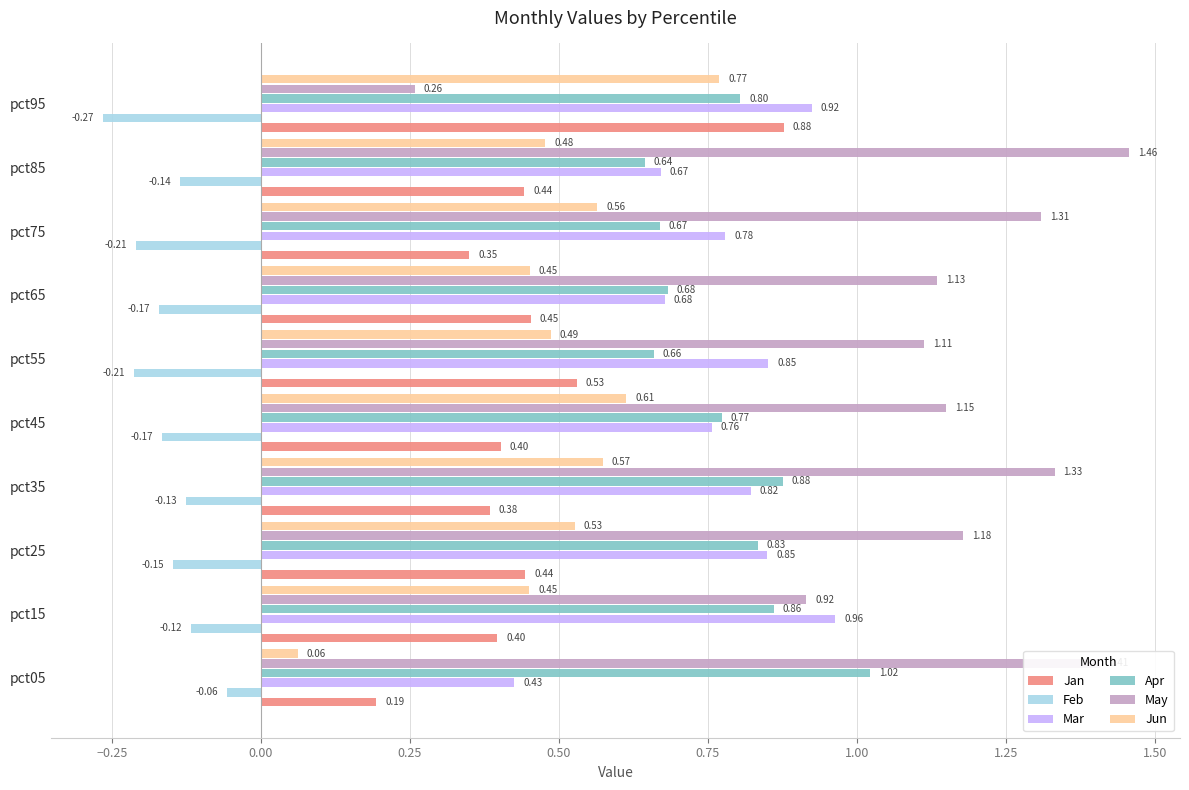

Which series has the widest spread of values?

May